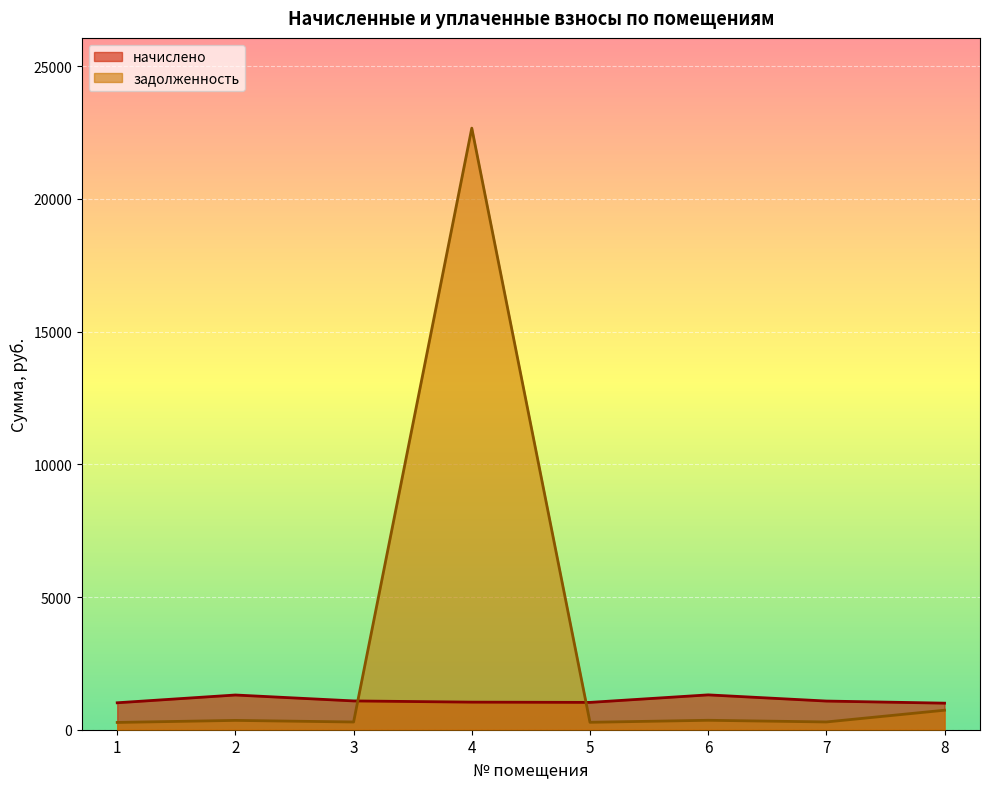

At which category is the sum across all series the highest?

4